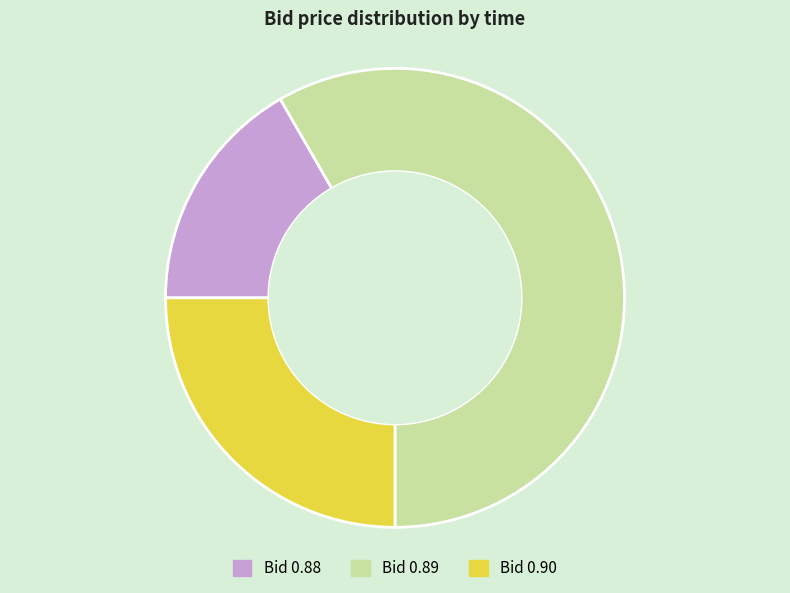

Is there a majority slice in this chart?

Yes